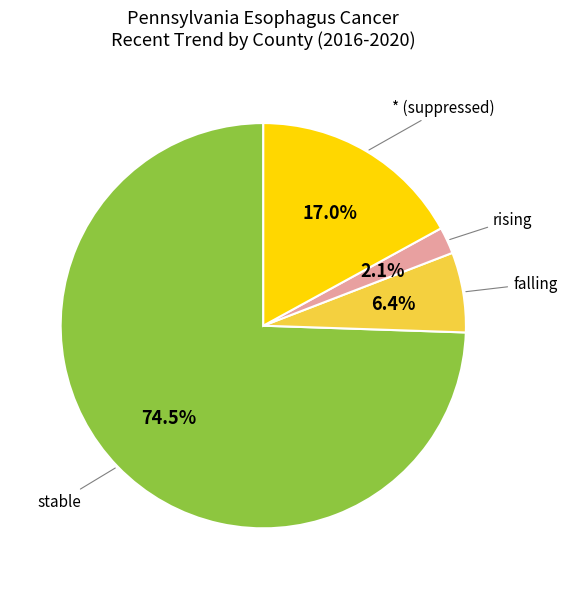

Does any single category account for the majority?

Yes